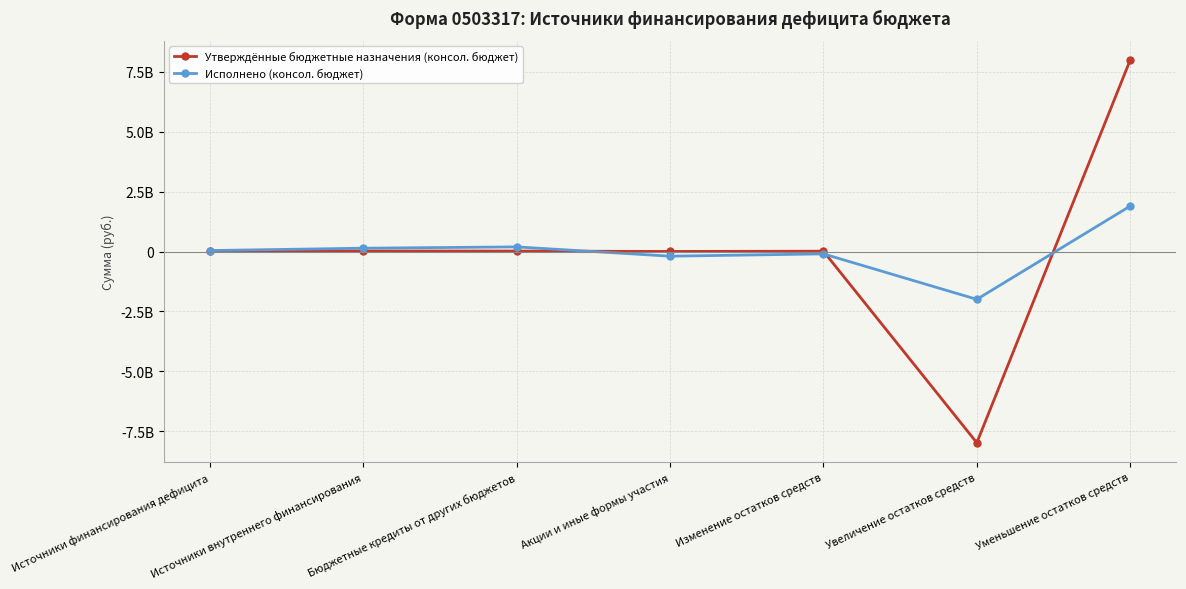

Between Изменение остатков средств and Увеличение остатков средств, which series saw the biggest shift?

Утверждённые бюджетные назначения (консол. бюджет)